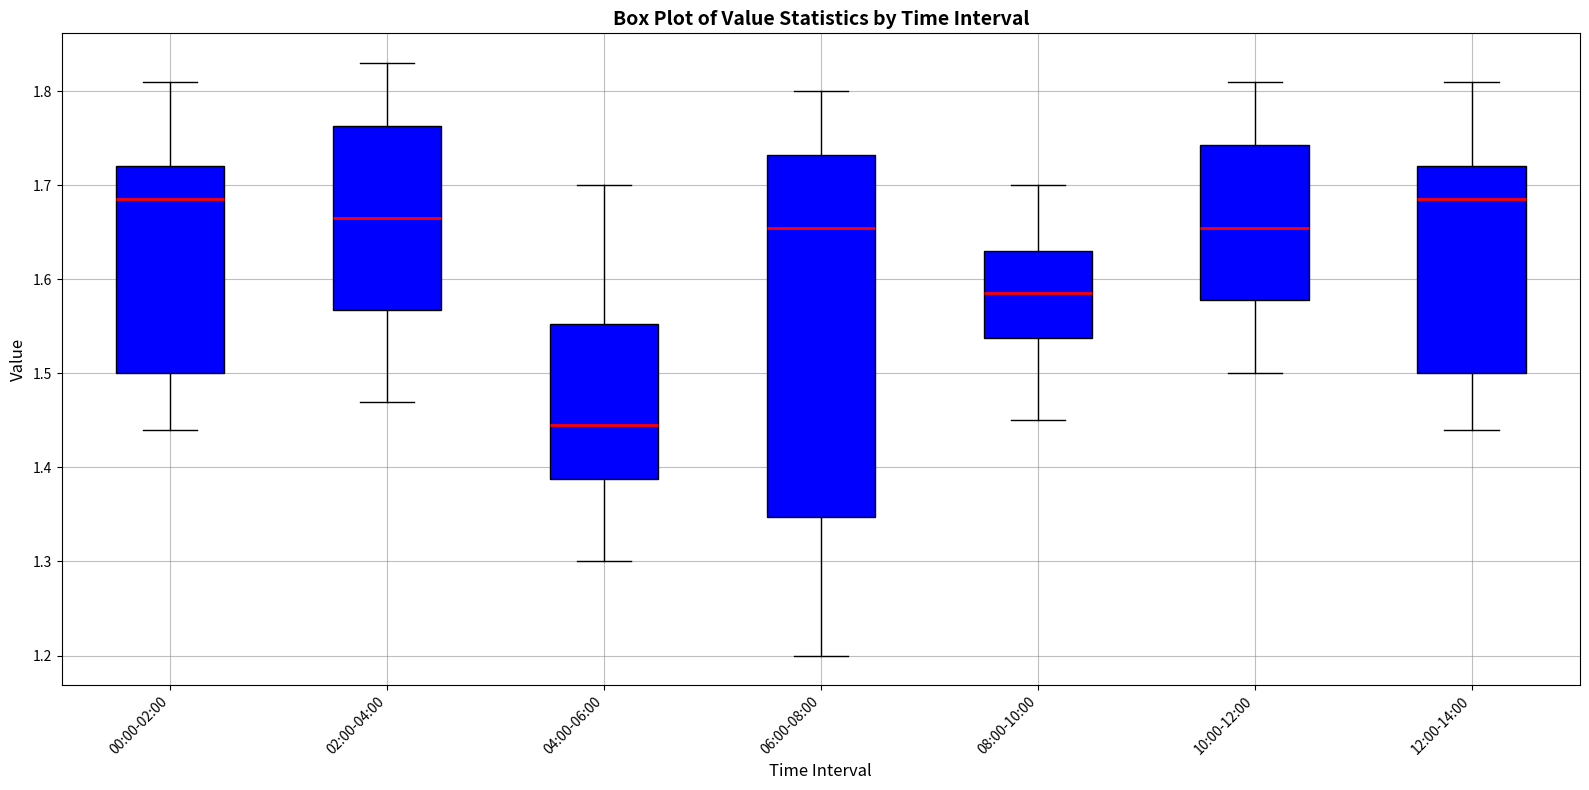

Comparing the boxes themselves (not the whiskers), which one is the tallest?

06:00-08:00